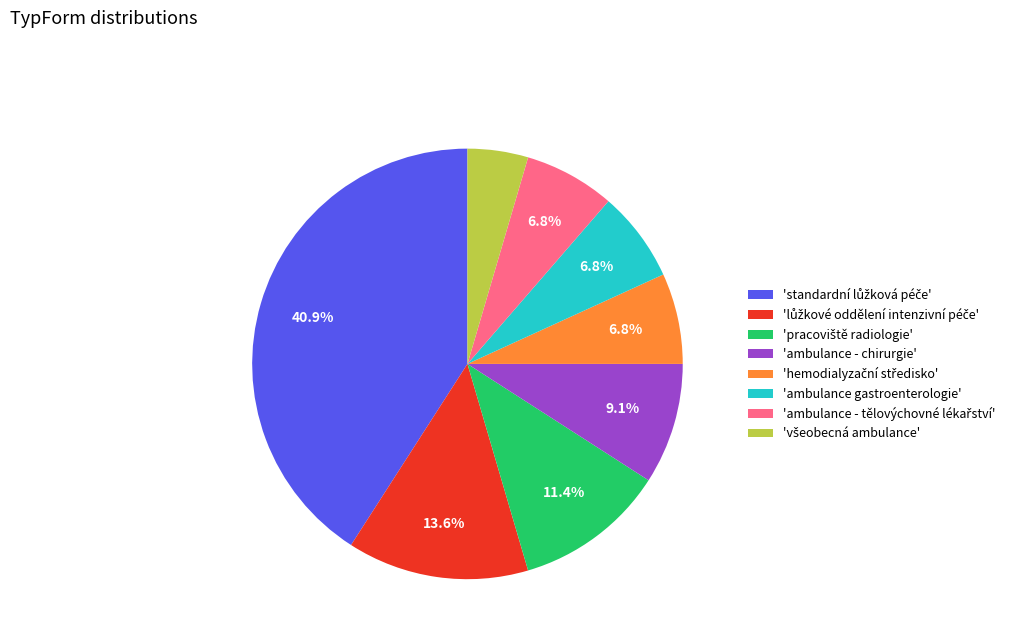

What percentage is NOT represented by 'ambulance - chirurgie'?

90.9%